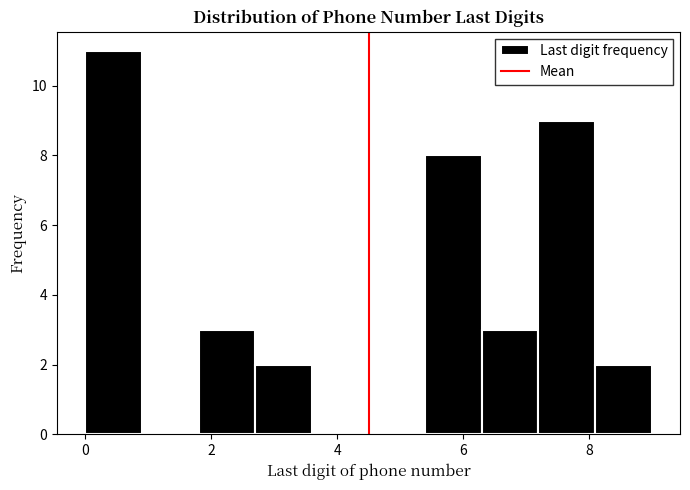

Reading left to right, list every bar in this chart as the range it spans on the x-axis followed by its height. Neither the bar edges nor the heights are printed on the chart, so give them approximately, as read against the axes.

0.0 to 0.9: 11
0.9 to 1.8: 0
1.8 to 2.7: 3
2.7 to 3.6: 2
3.6 to 4.5: 0
4.5 to 5.4: 0
5.4 to 6.3: 8
6.3 to 7.2: 3
7.2 to 8.1: 9
8.1 to 9.0: 2